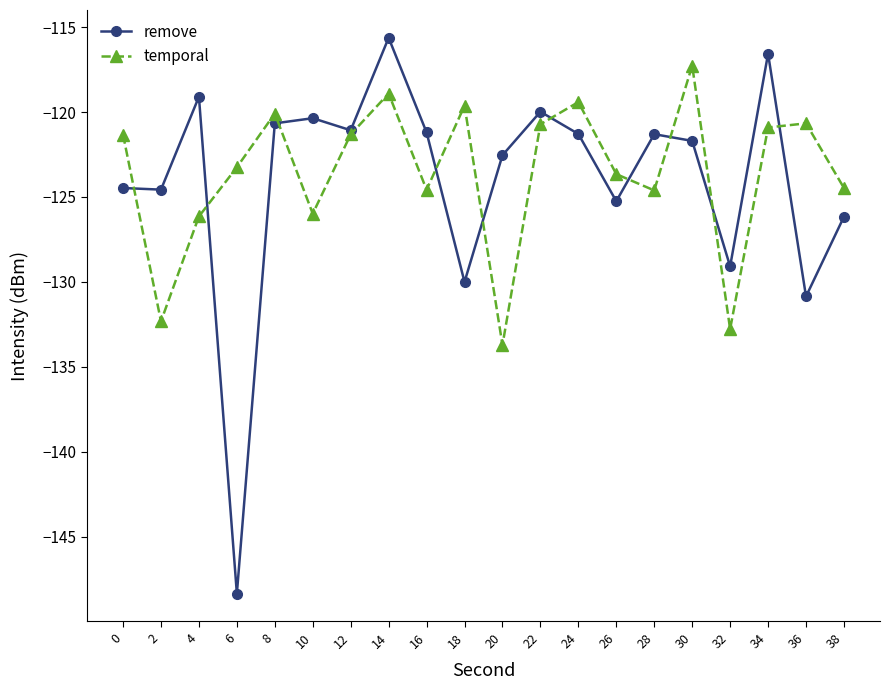

The value of remove at 18 is -130.0. True or false?

True